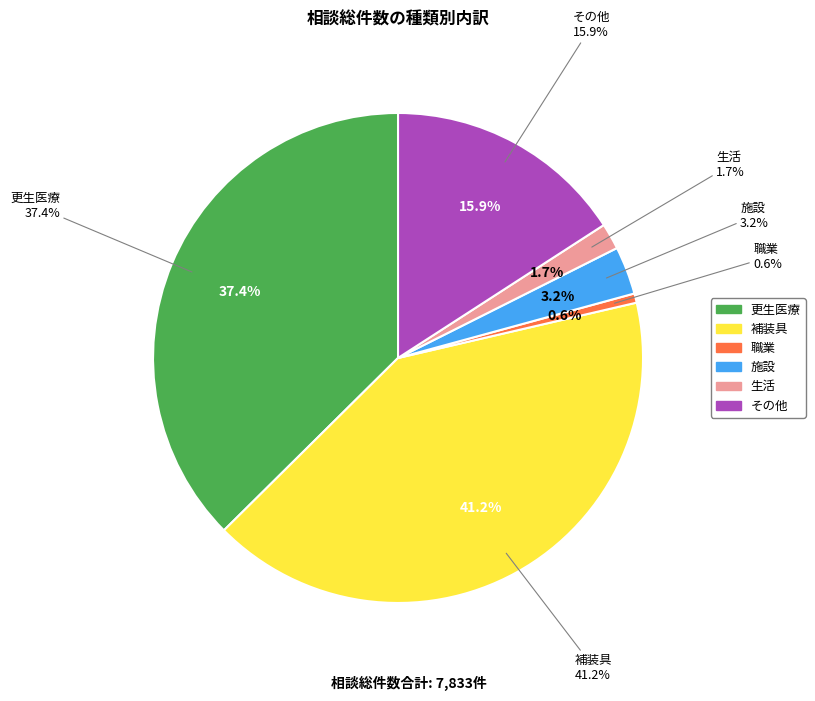

Do 生活 and 補装具 together represent more than half of the pie?

No